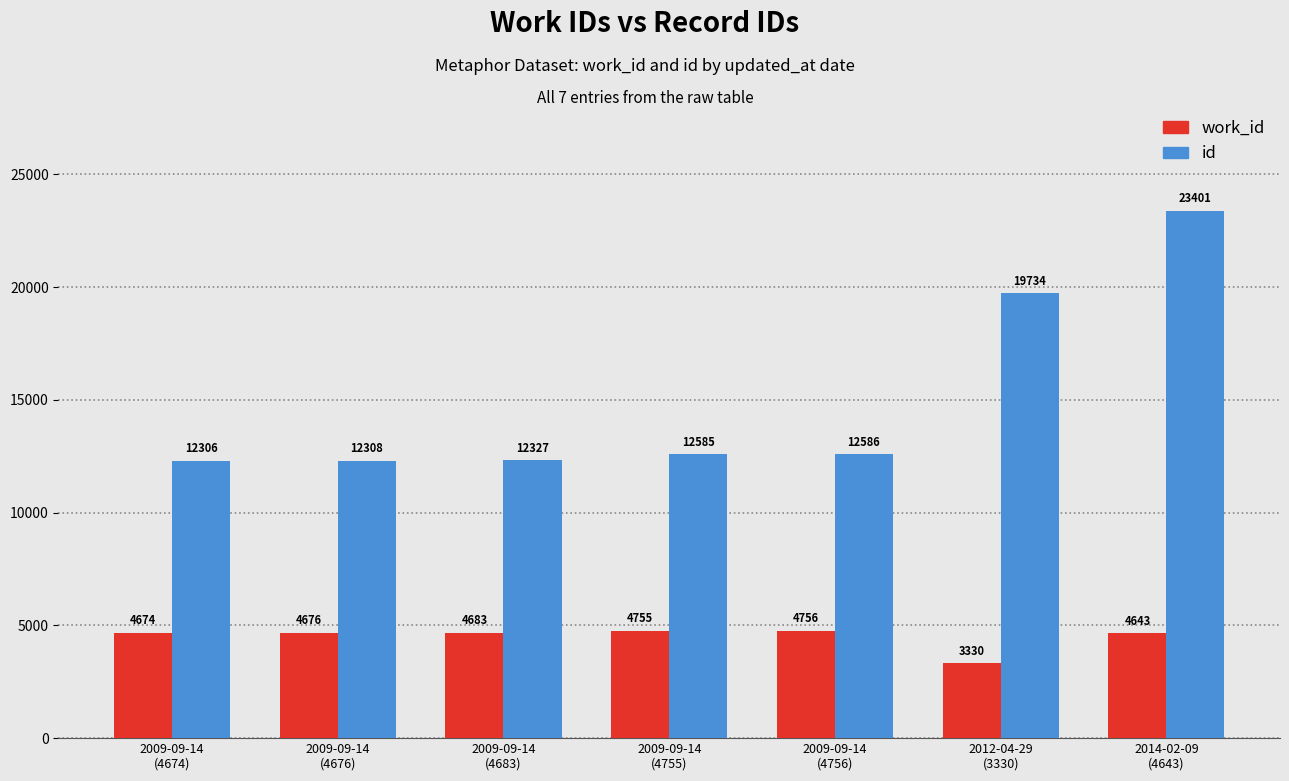

What is the average value of the id series?

15035